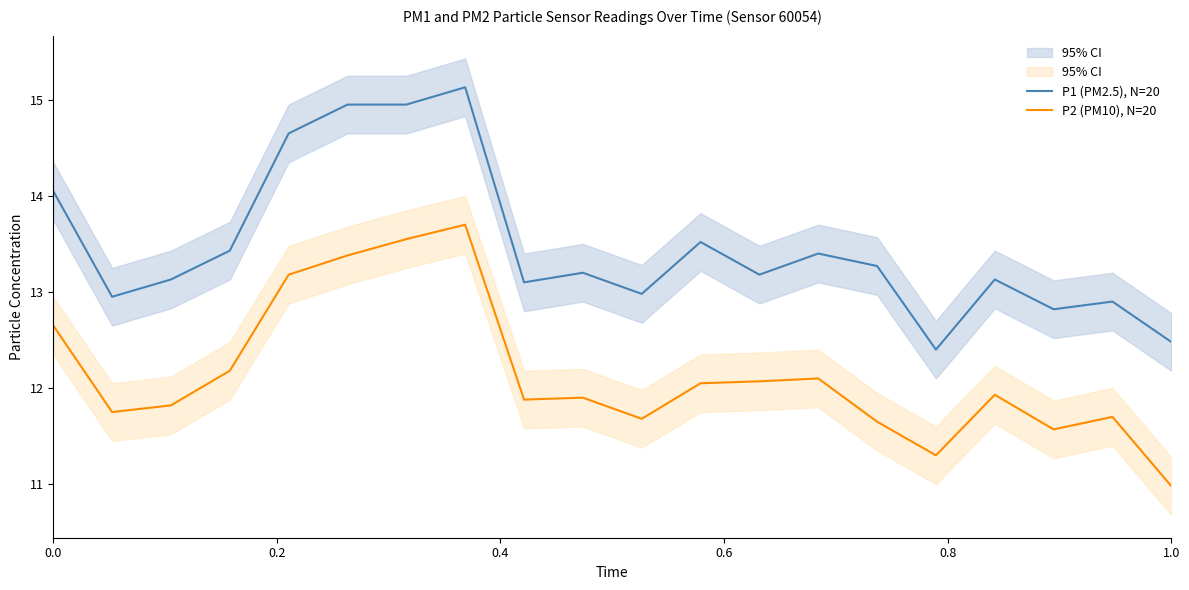

True or false: P1 (PM2.5), N=20 and P2 (PM10), N=20 intersect in this chart.

False